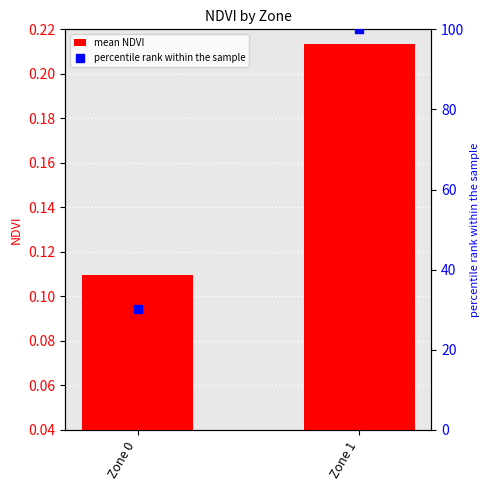

Which series contains the lowest Y value?

mean NDVI